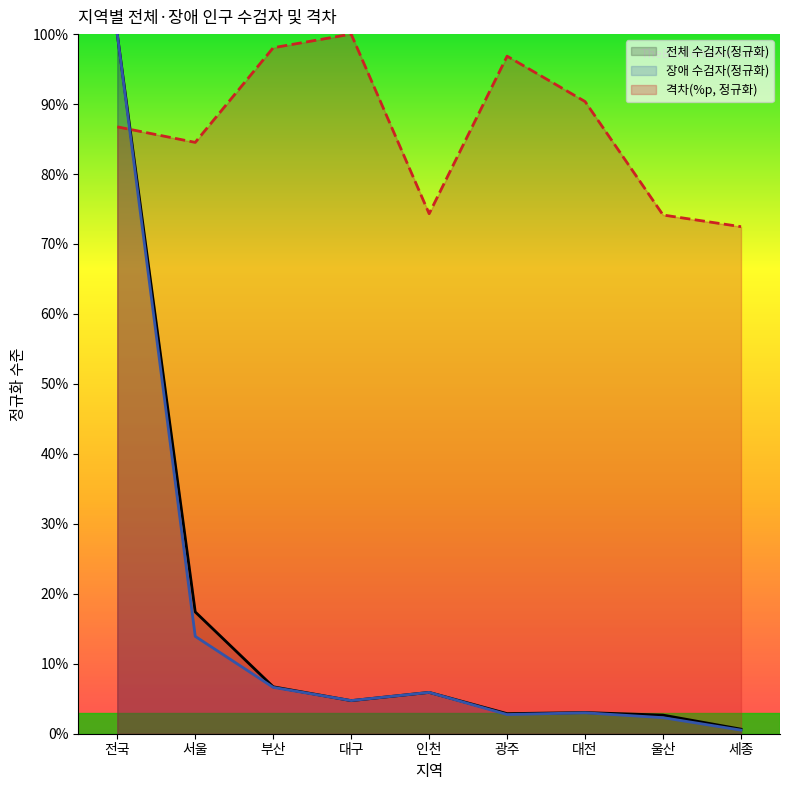

Between 울산 and 대구, which is larger?

대구